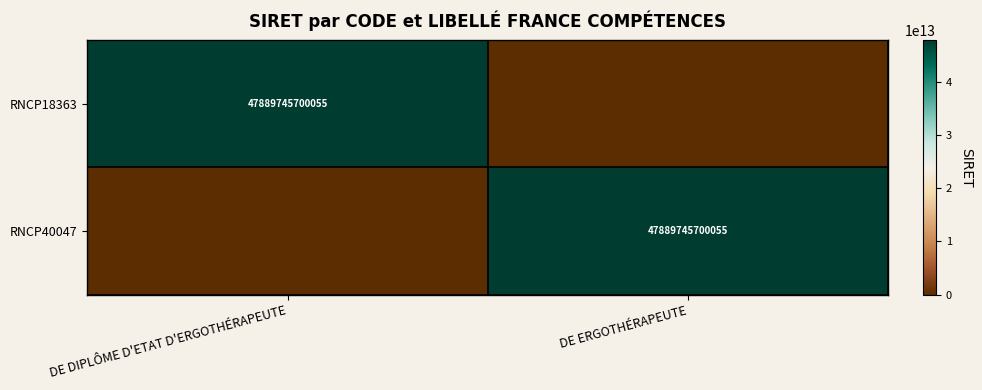

The RNCP18363 series shows 47889745700055 at DE DIPLÔME D'ETAT D'ERGOTHÉRAPEUTE. True or false?

True